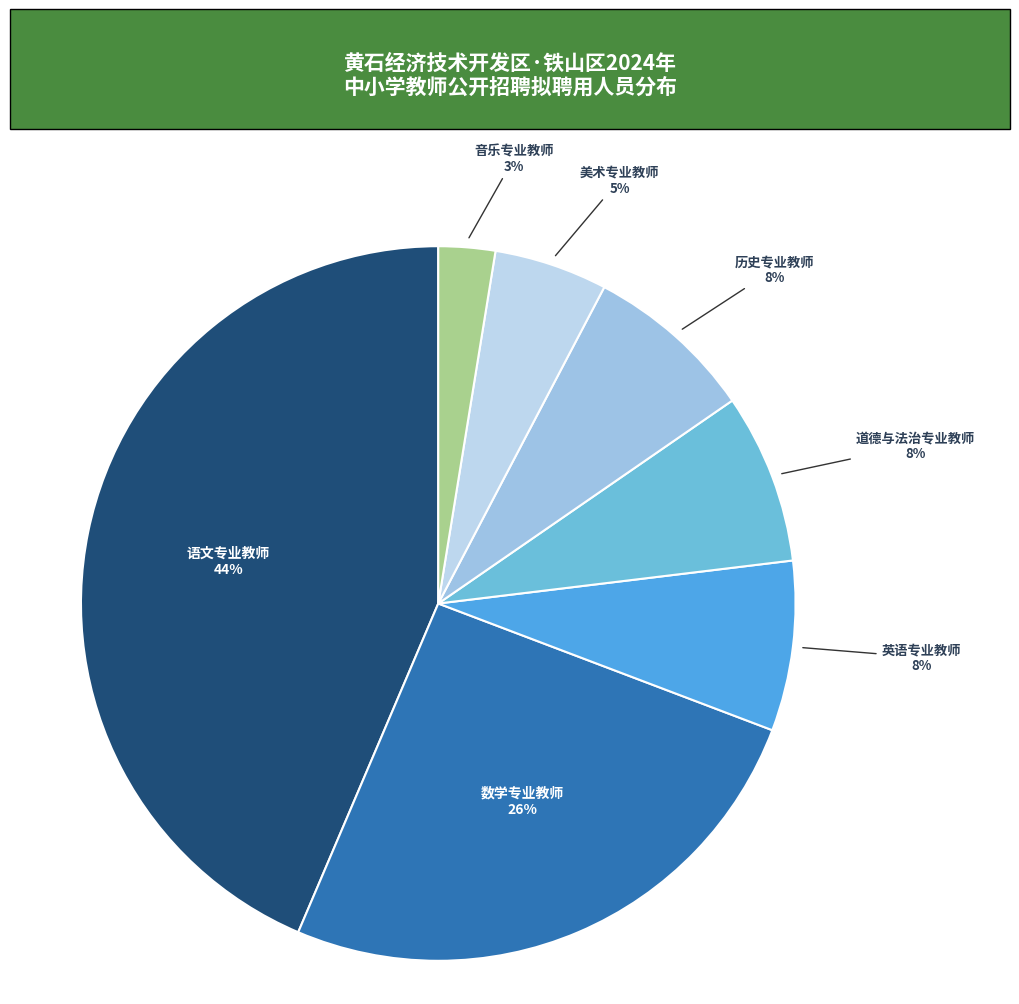

True or false: 历史专业教师 accounts for 8% of the total.

True